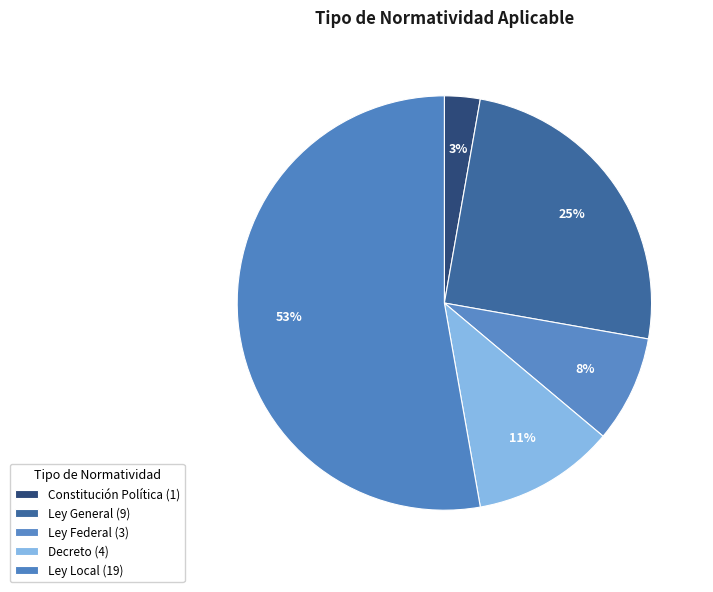

How many slices are in this pie chart?

5